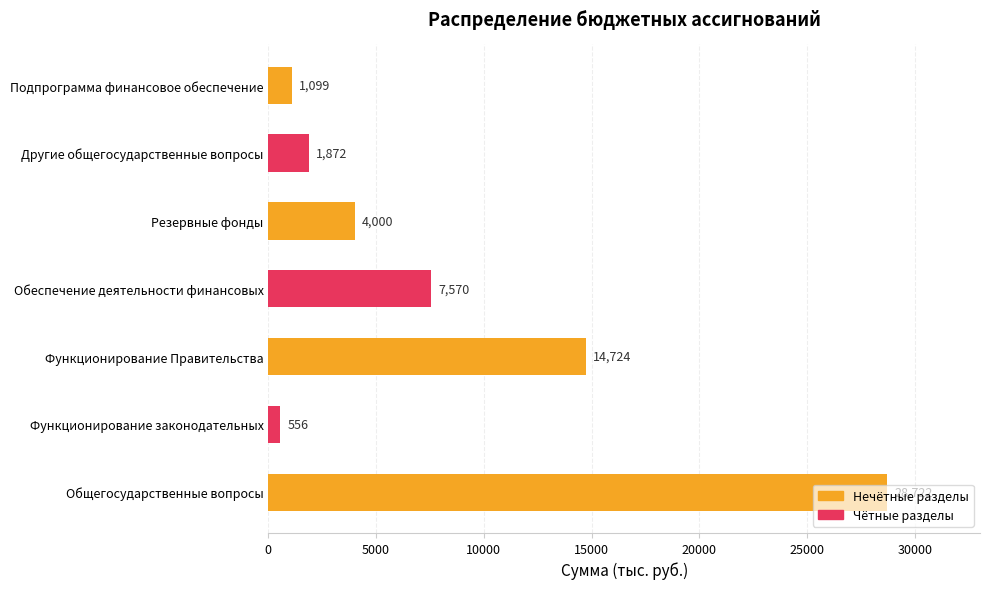

Does the chart contain stacked bars?

No